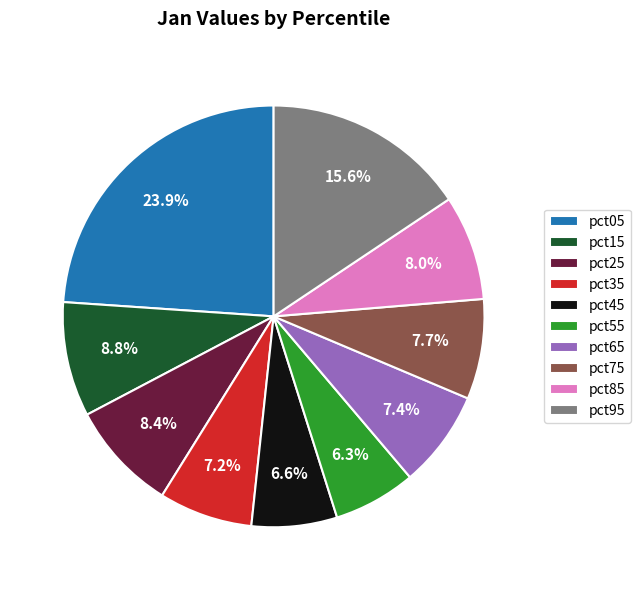

What is the largest slice in the pie chart?

pct05